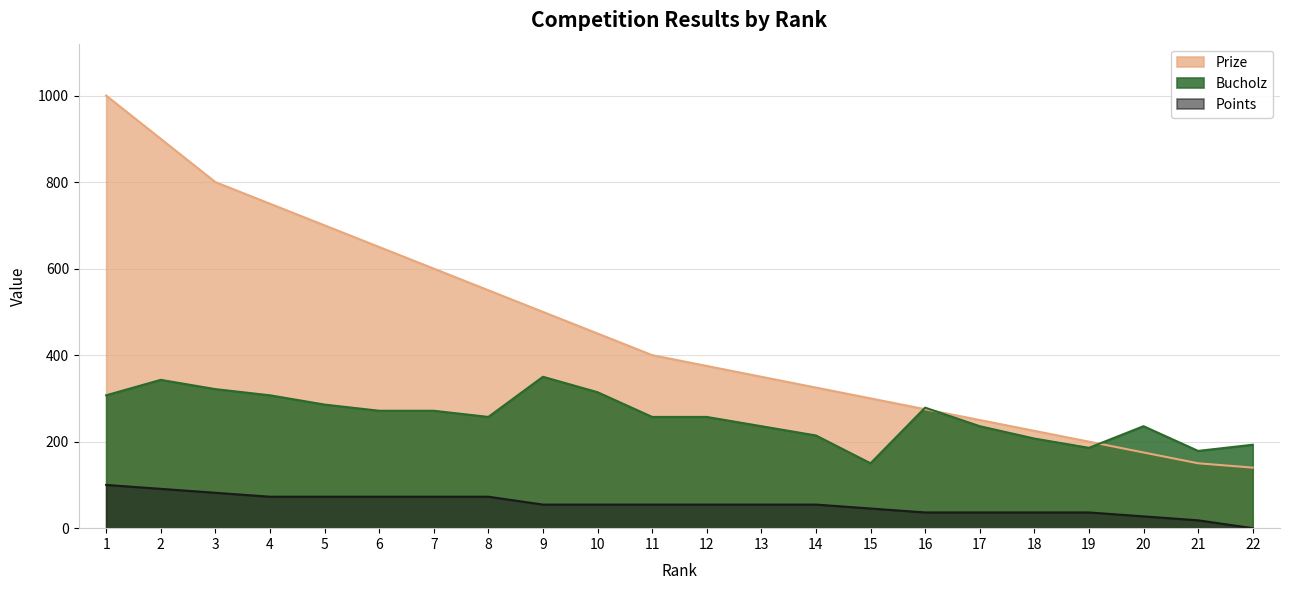

What is the greatest value displayed?

1000.0